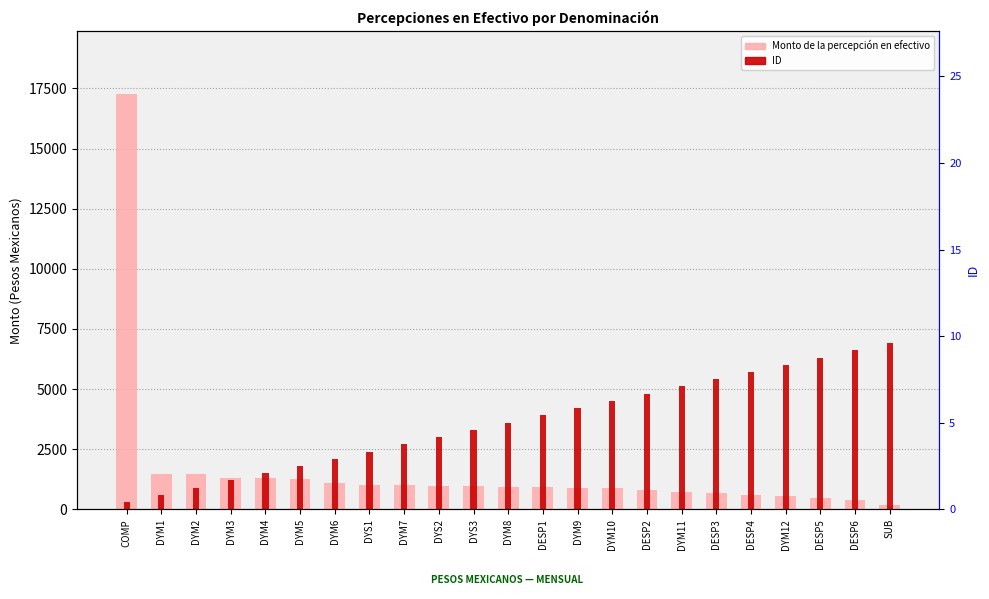

What is the greatest value displayed?

17283.2